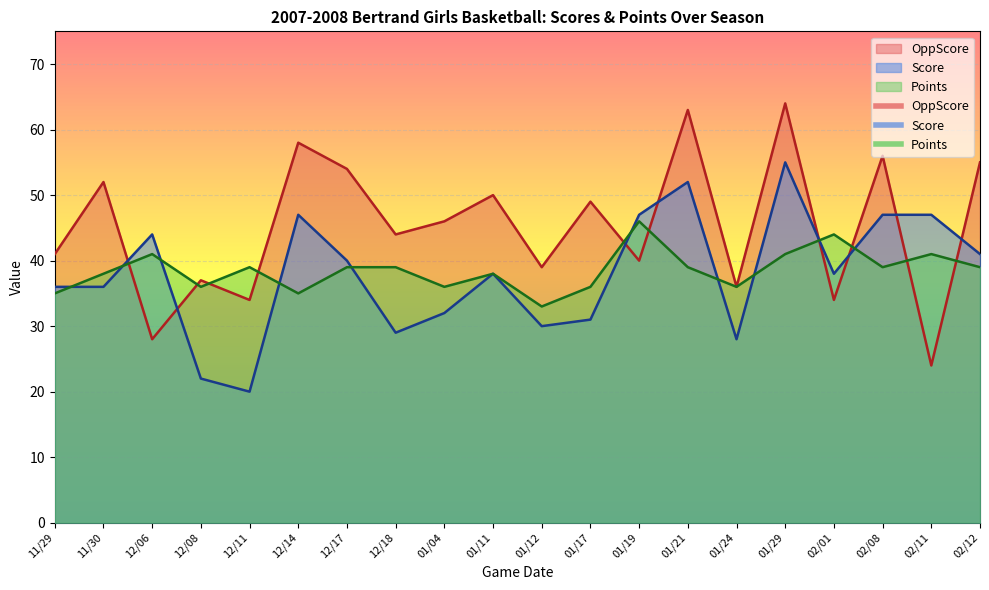

Where is the first local minimum for Points?

12/08